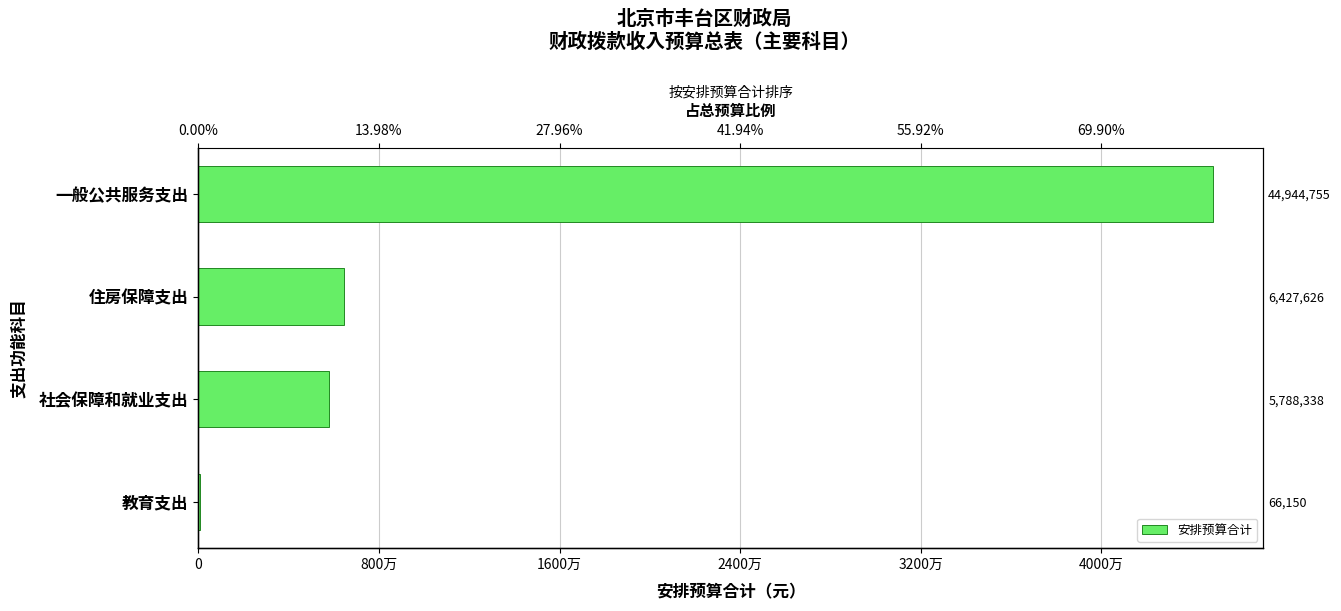

Is it true that the value at 教育支出 is 34708?

False